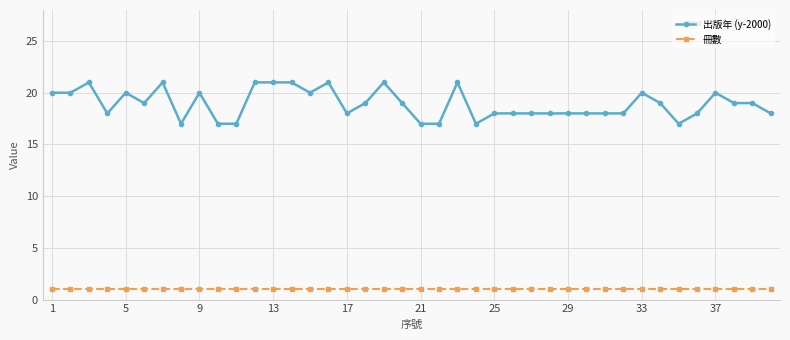

How many 出版年 (y-2000) values are between 18 and 20?

25